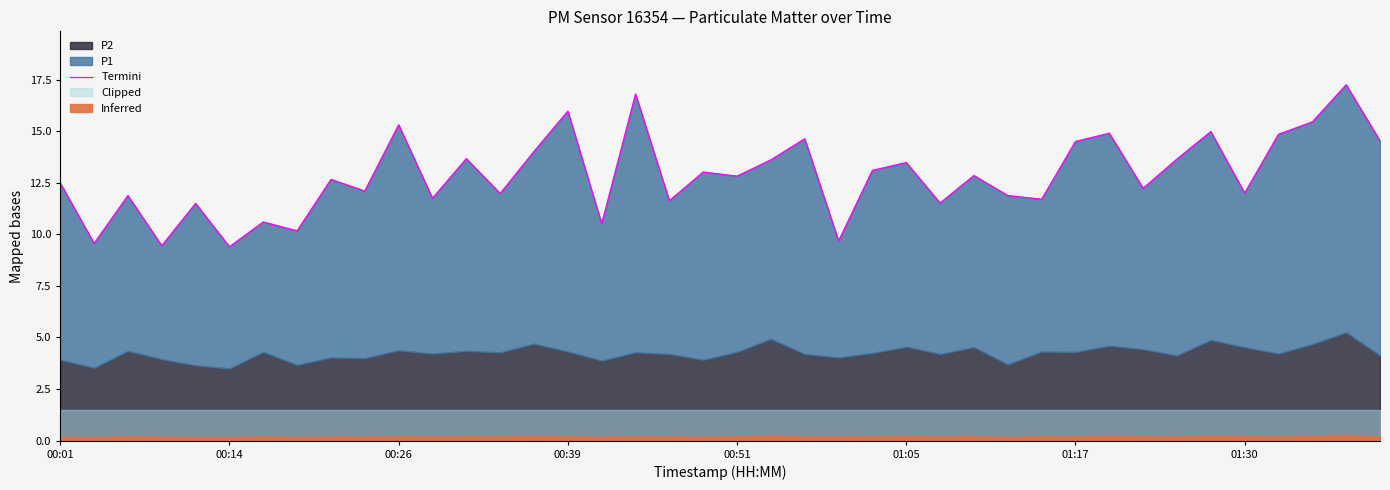

What is the difference between the second highest and second lowest values?

7.4